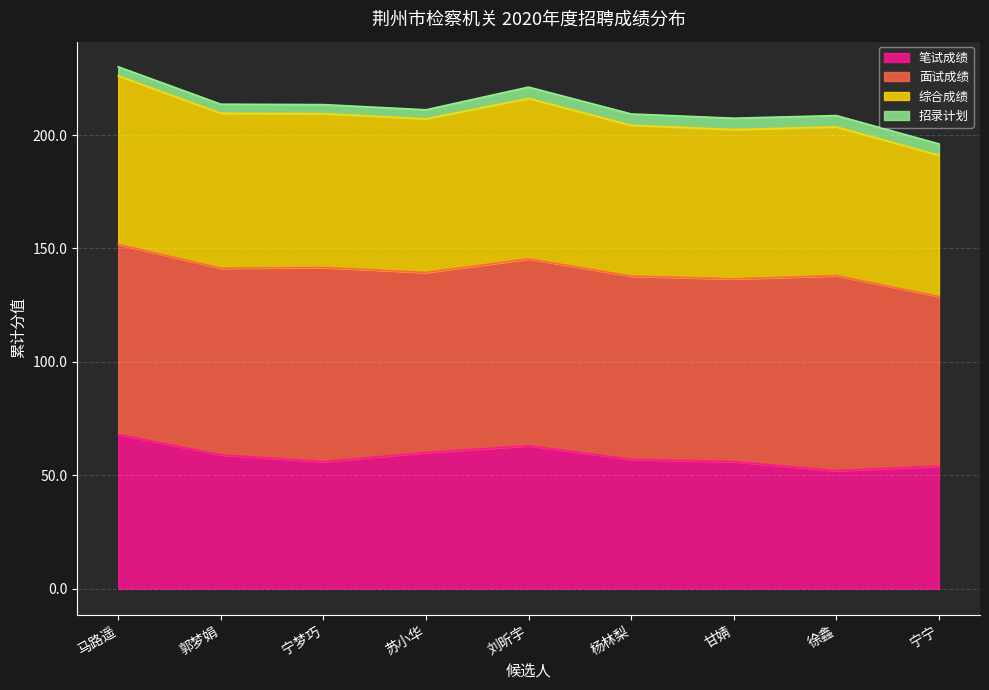

True or false: 综合成绩 has a value of 81.3 at 郭梦娟.

False